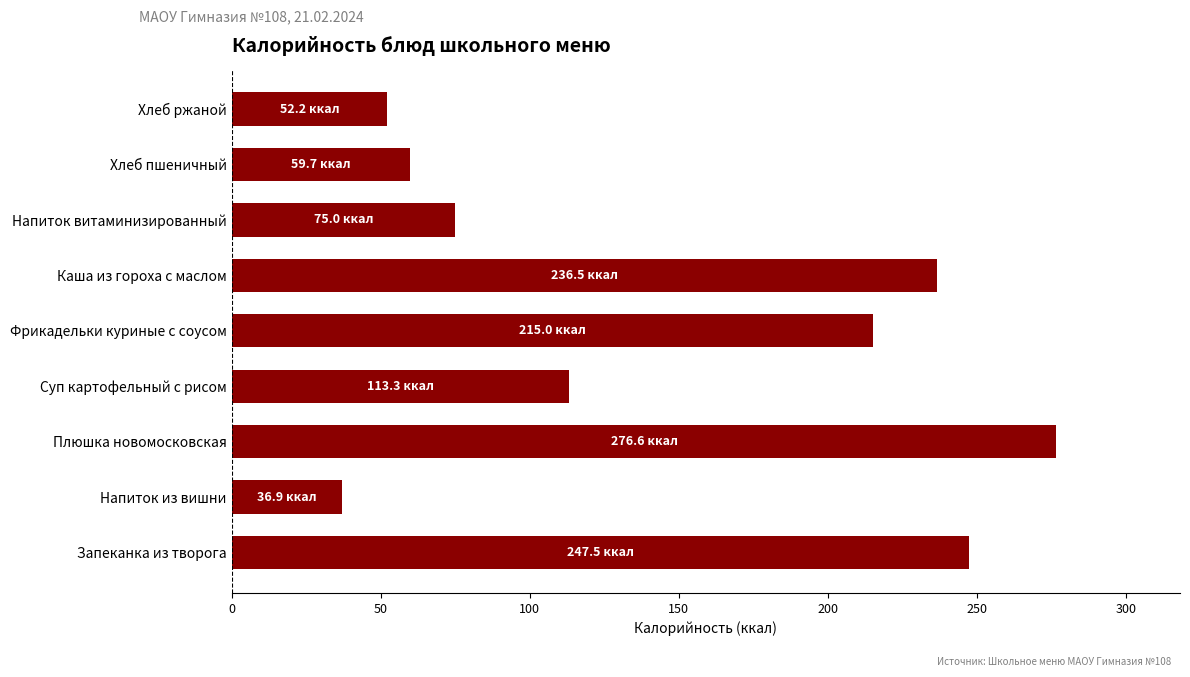

Reading top to bottom, list all the values displayed in this chart.

52.2	59.7	75.0	236.5	215.0	113.3	276.6	36.9	247.5